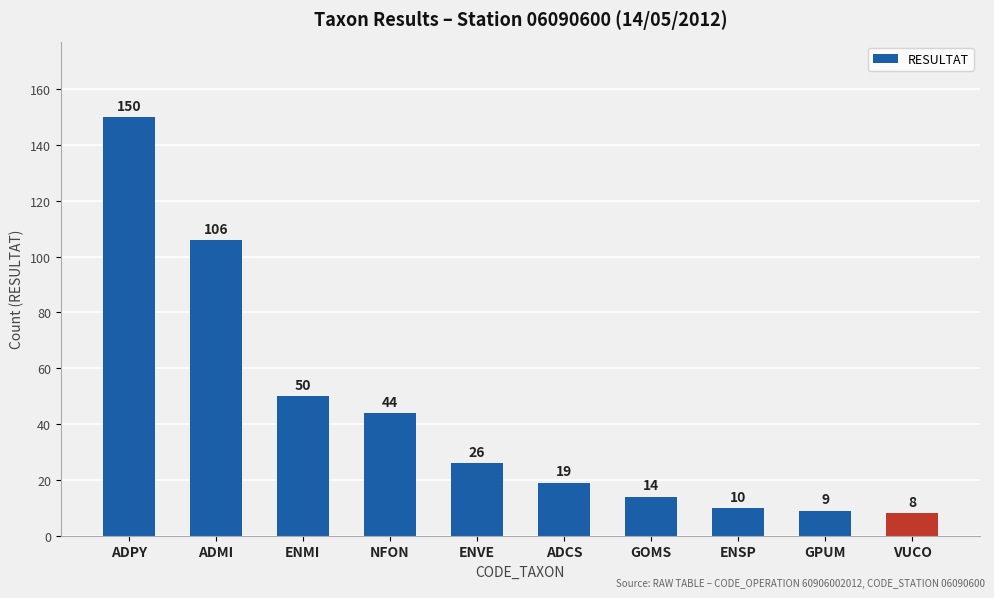

What position from the right is ADCS?

5